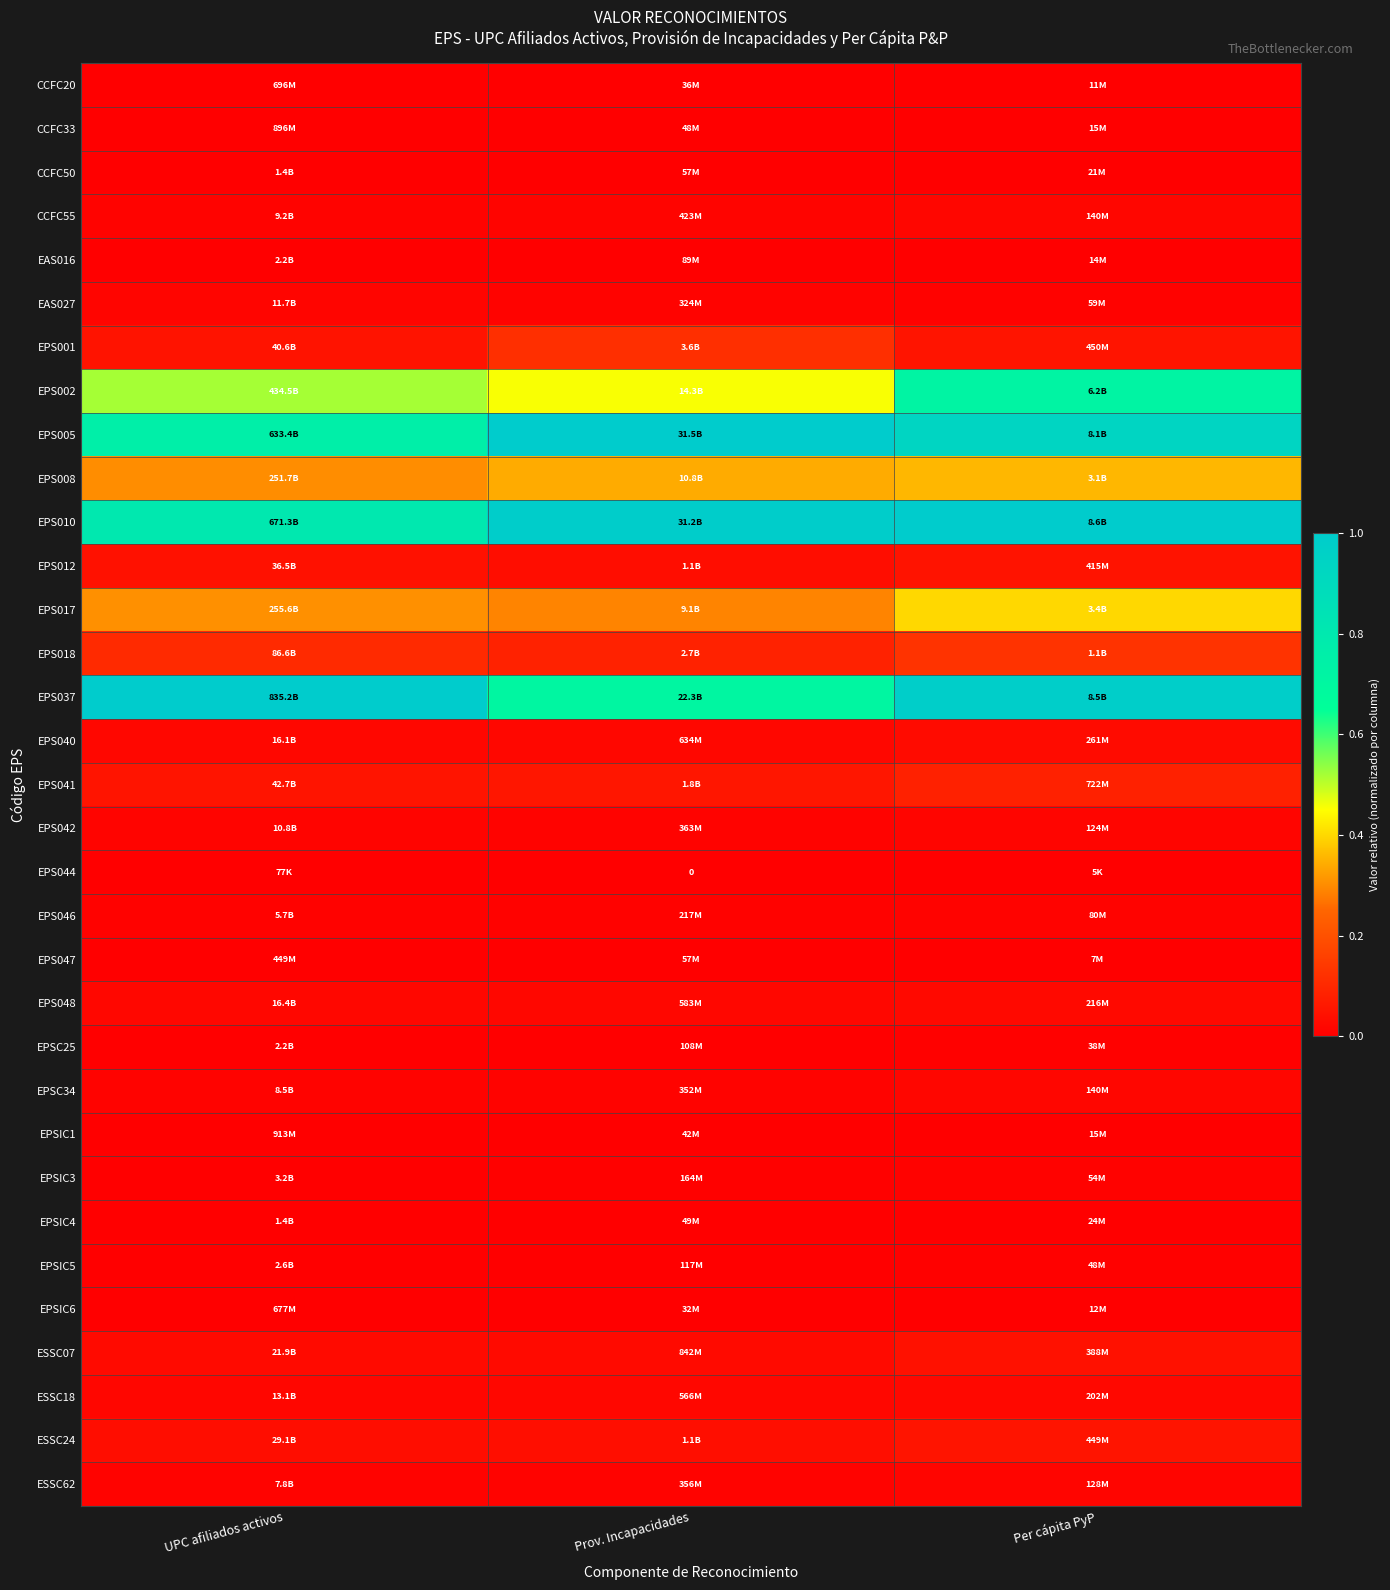

What is the difference between the highest and lowest values at UPC afiliados activos?

1.0